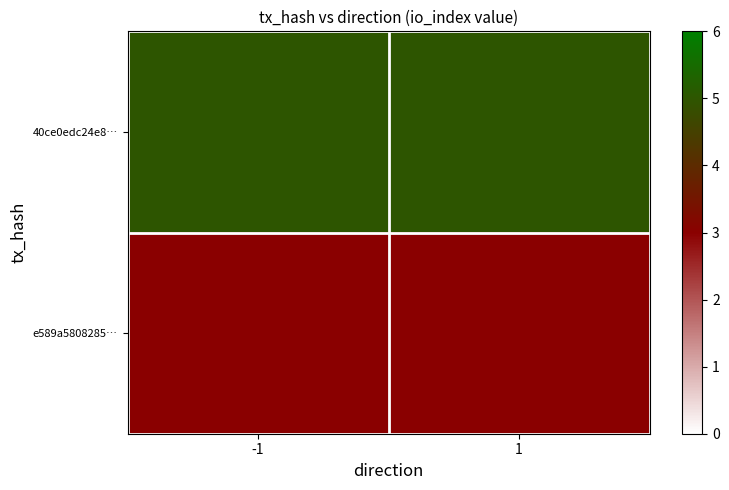

List the series in order of their overall mean, highest first.

40ce0edc24e8…, e589a5808285…